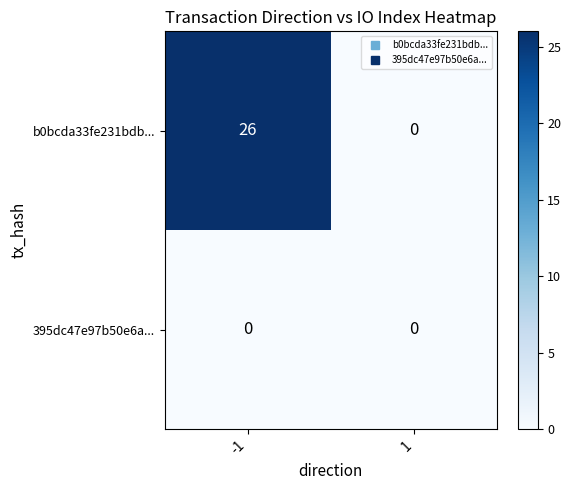

Is the value of 395dc47e97b50e6a... at 1 greater than the value of b0bcda33fe231bdb... at -1?

No